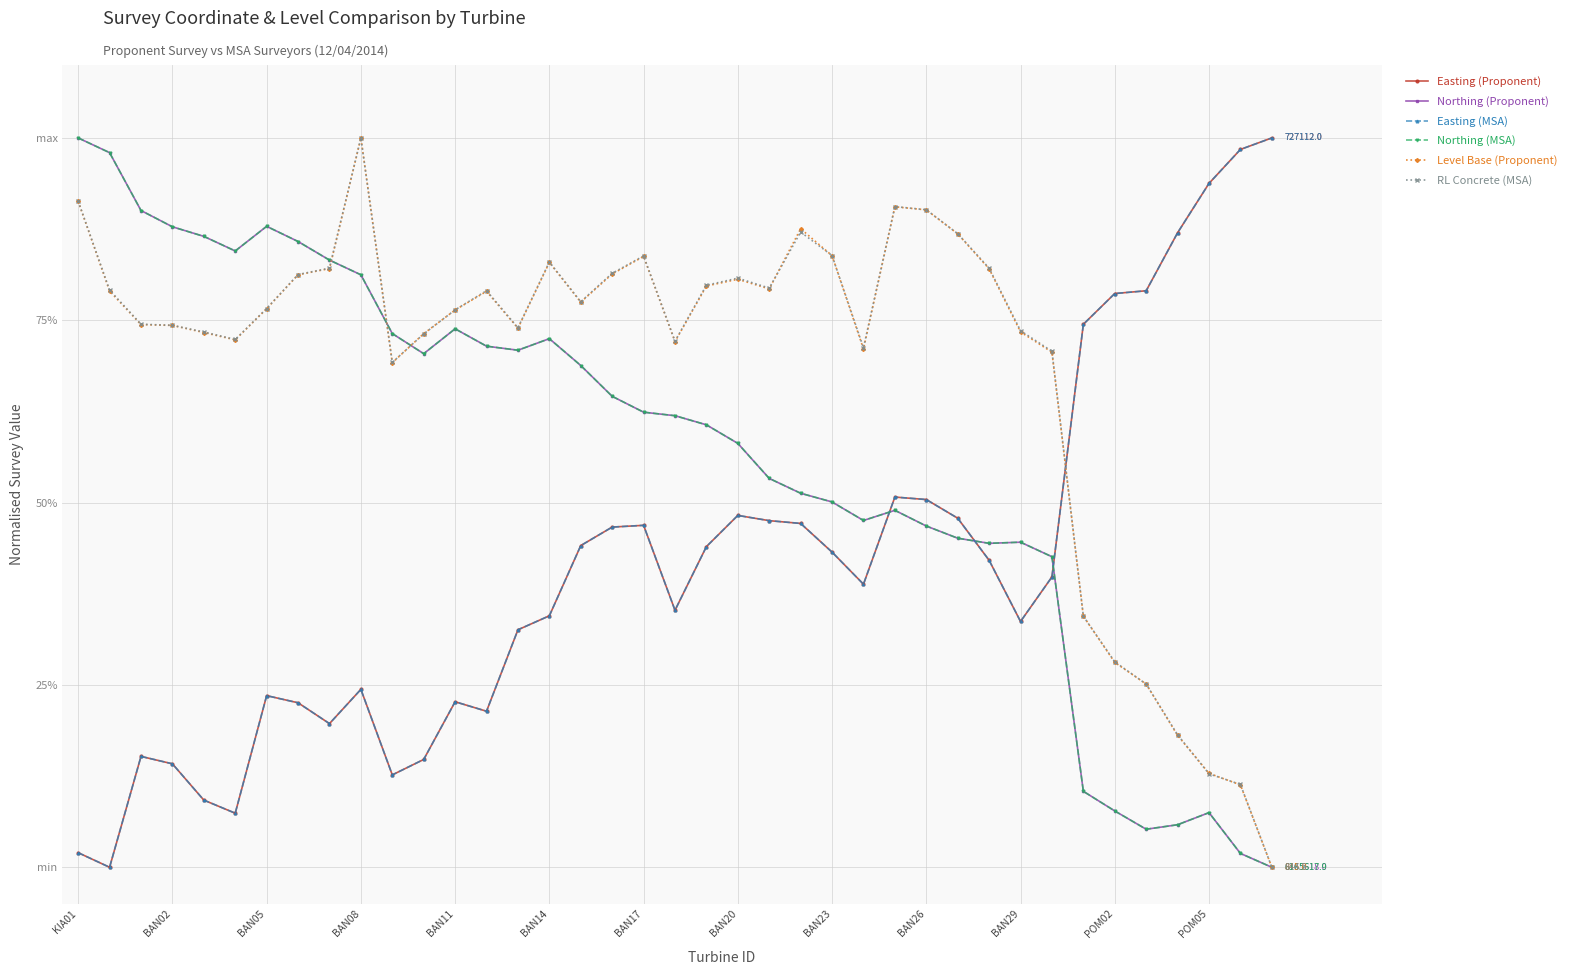

Does the chart have visible grid lines?

Yes